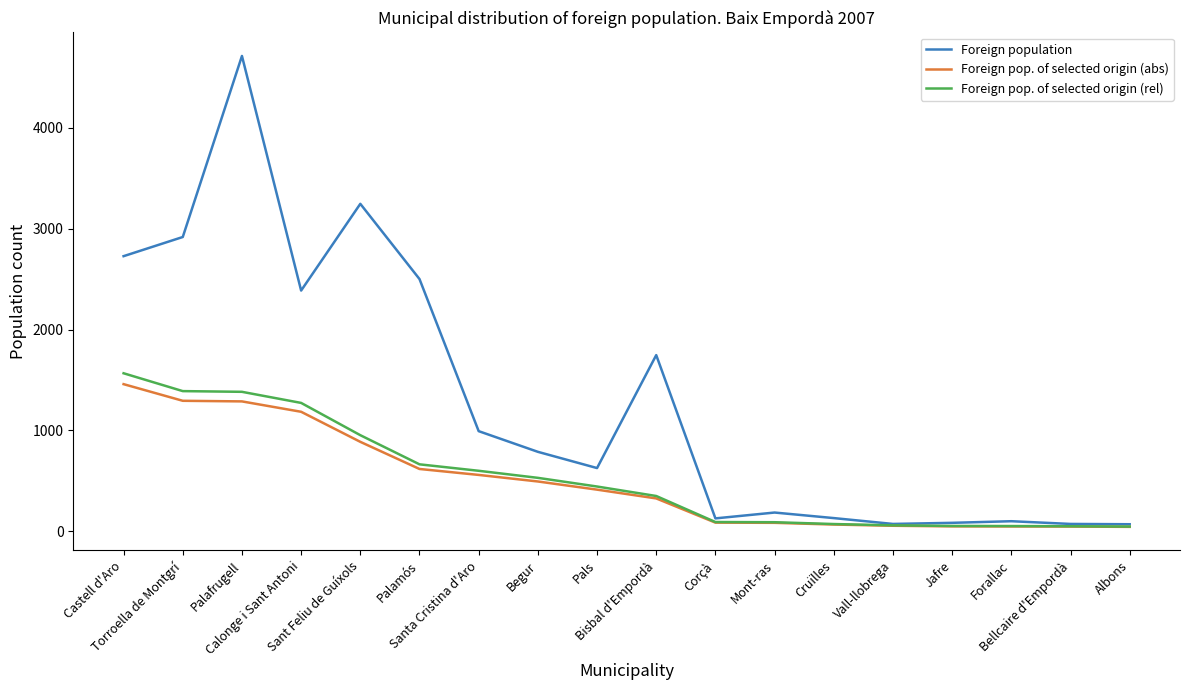

What is the maximum value for Foreign pop. of selected origin (abs)?

1459